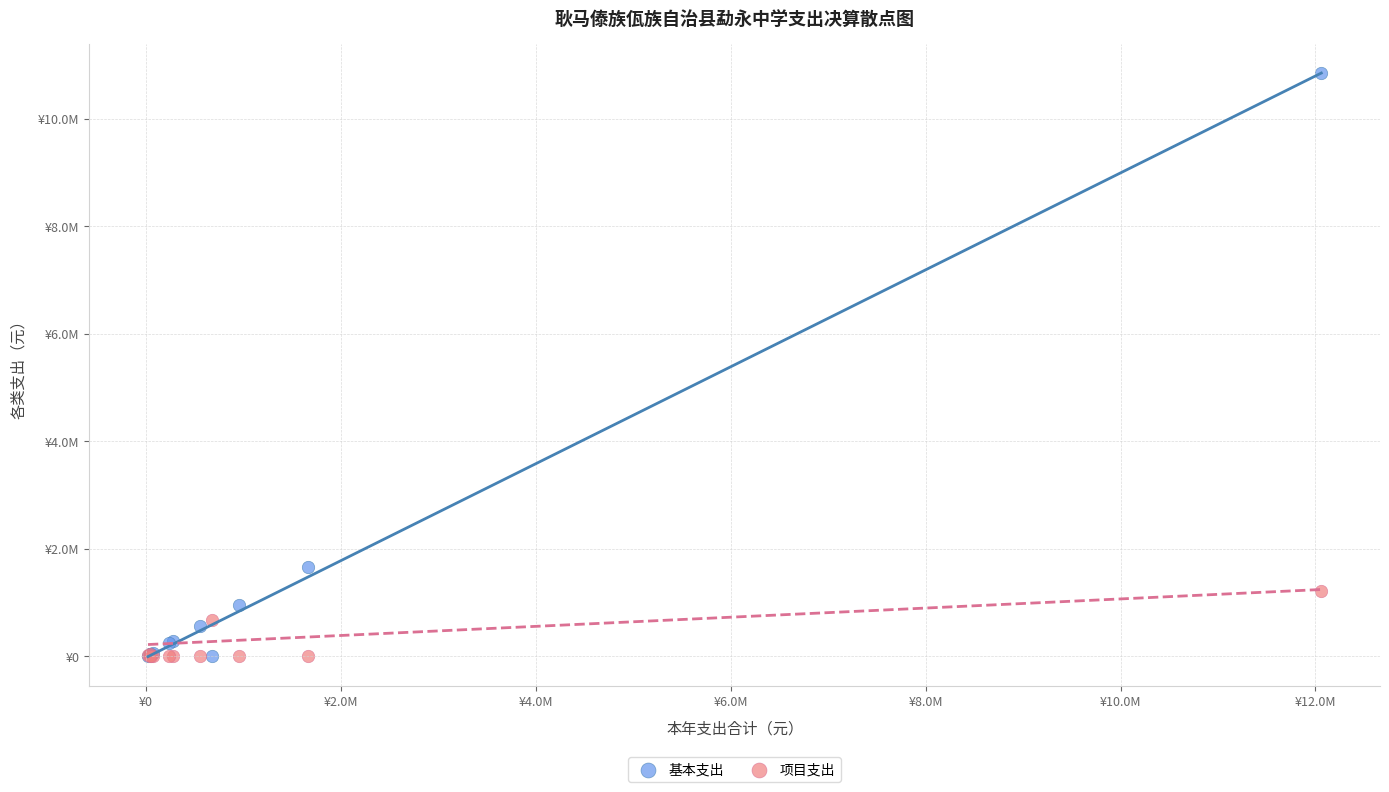

Which series contains the highest Y value?

基本支出